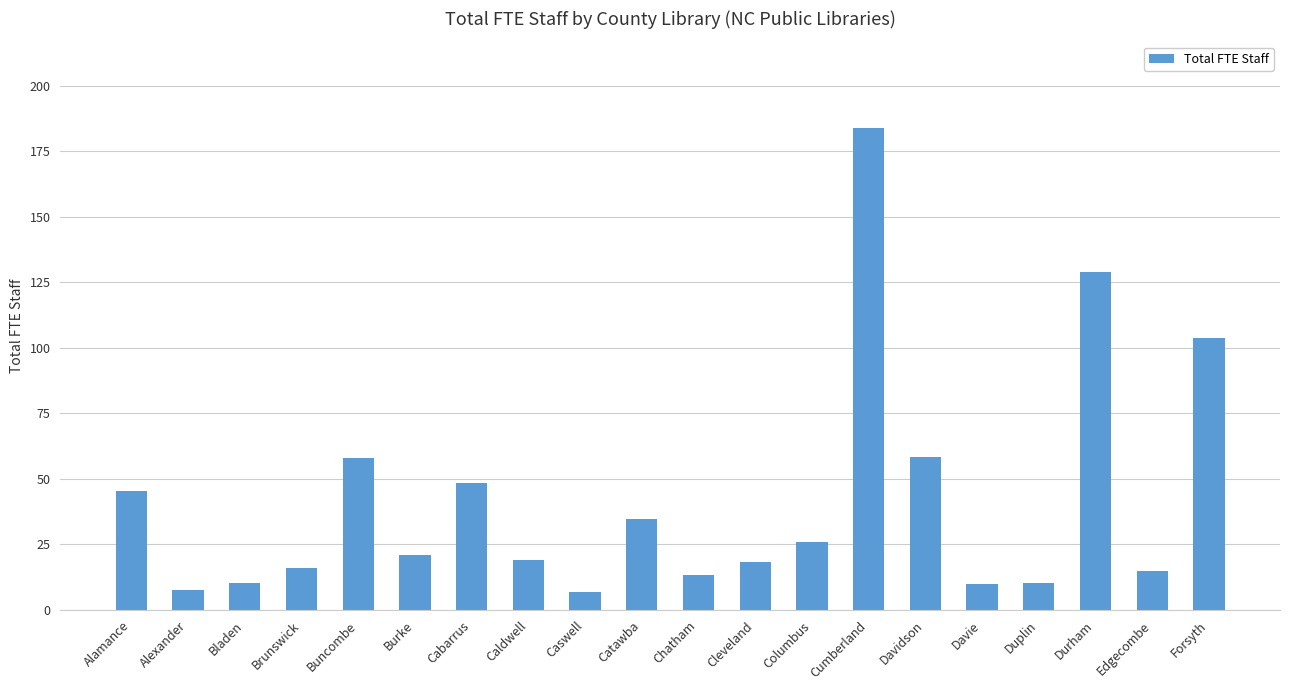

Are the bars horizontal?

No